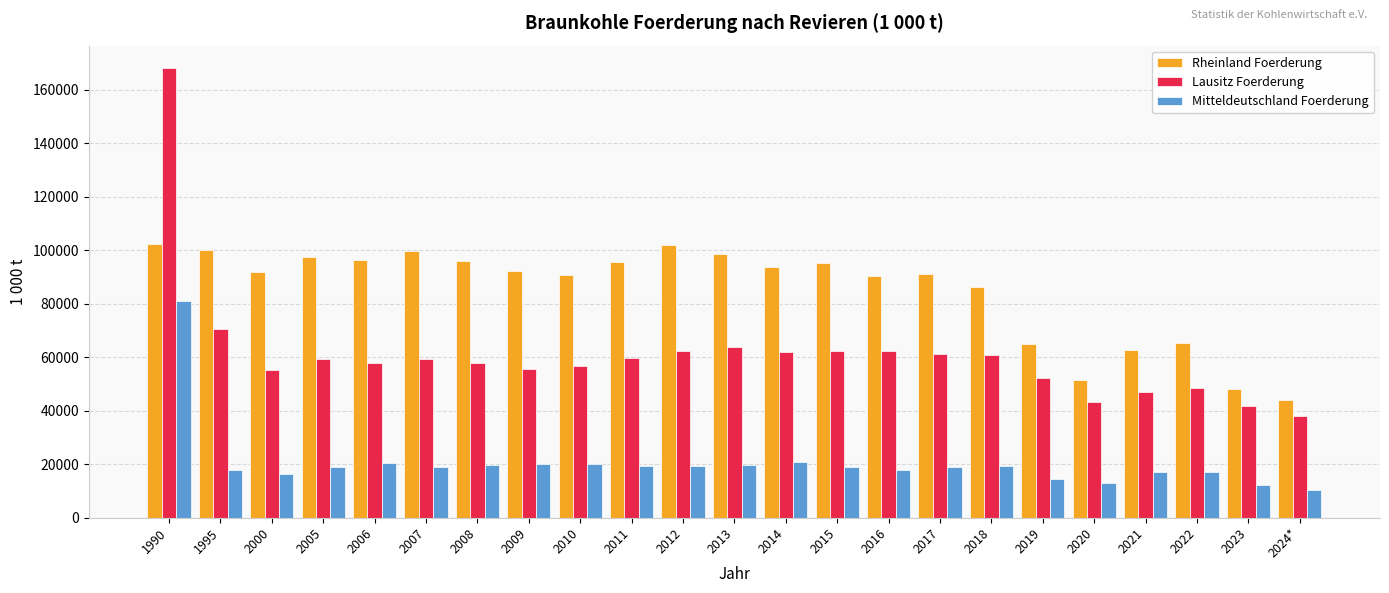

What is the average value of the Lausitz Foerderung series?

61095.5